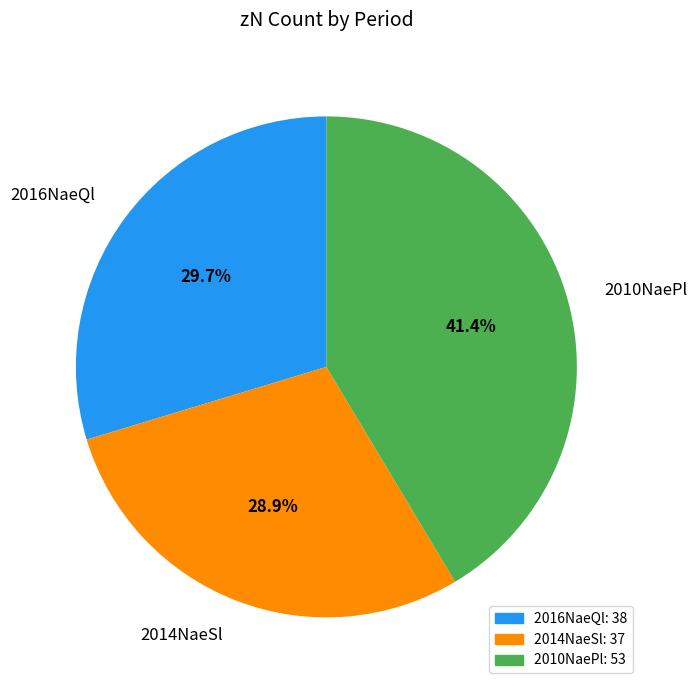

Is there any slice that represents more than half of the pie?

No